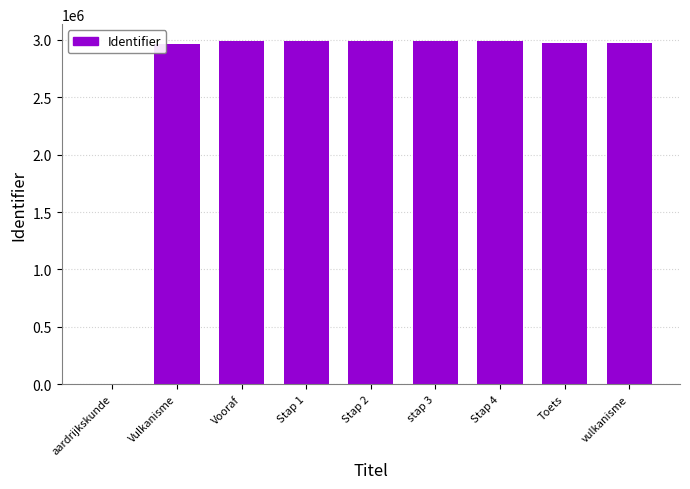

Approximately how many times larger is the value at Toets compared to Stap 2?

1.0